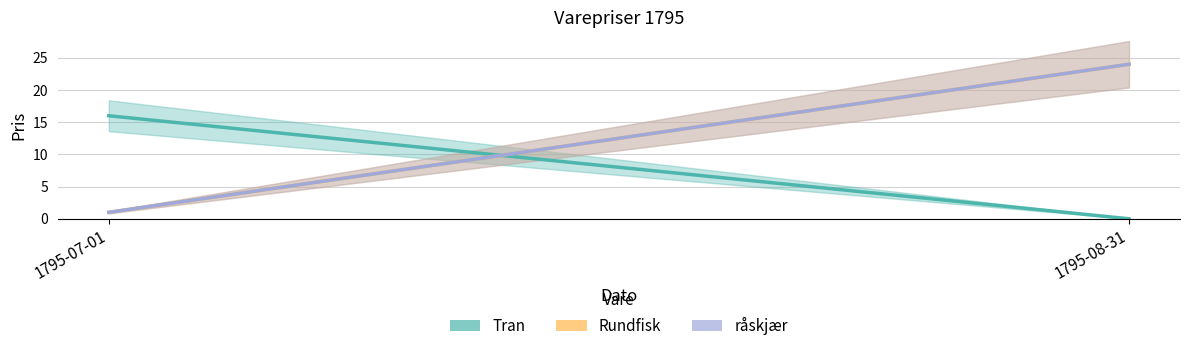

The råskjær series shows 1 at 1795-07-01. True or false?

True